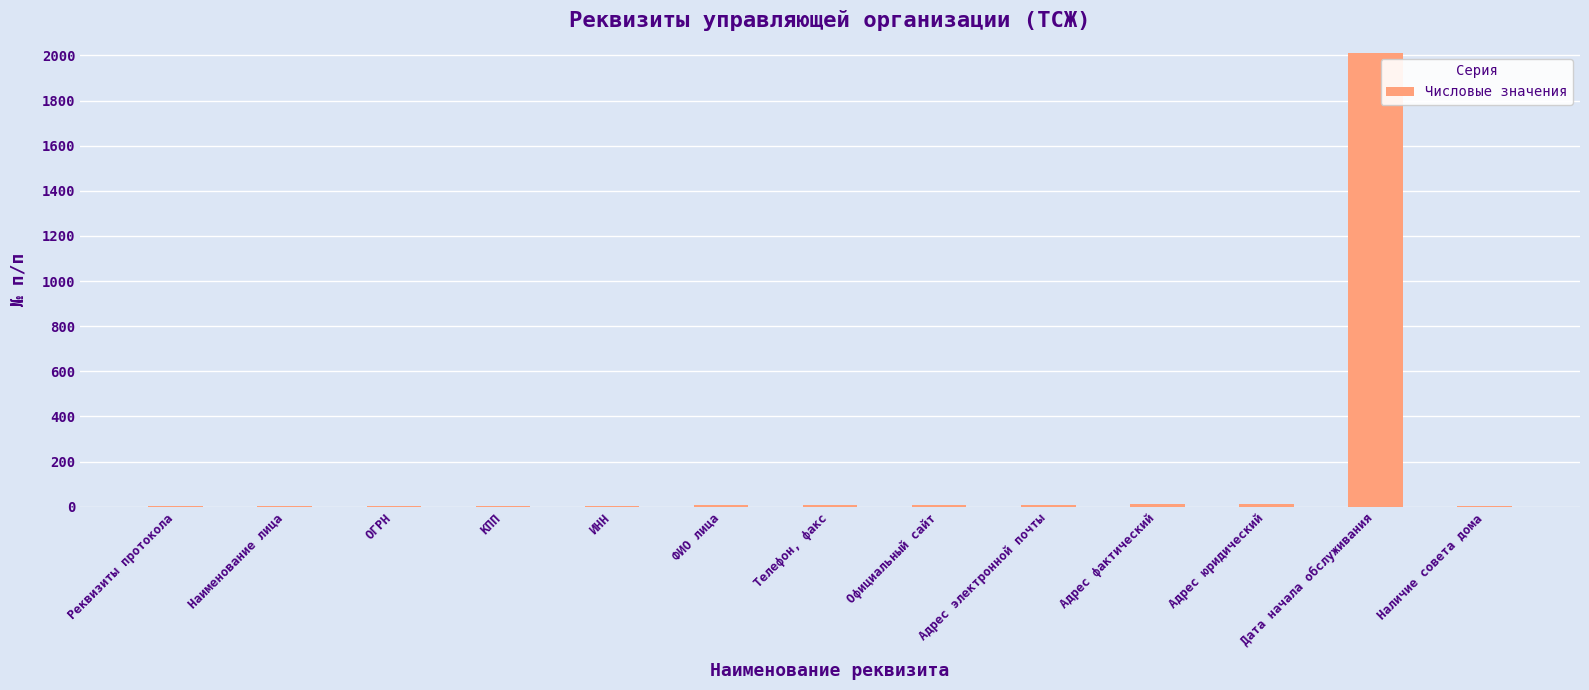

The chart shows a value of 1031 at Дата начала обслуживания. True or false?

False